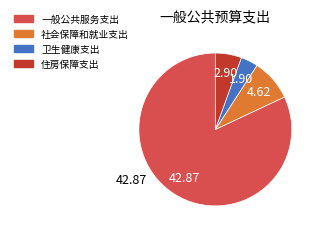

Rank the categories by value from lowest to highest.

卫生健康支出, 住房保障支出, 社会保障和就业支出, 一般公共服务支出